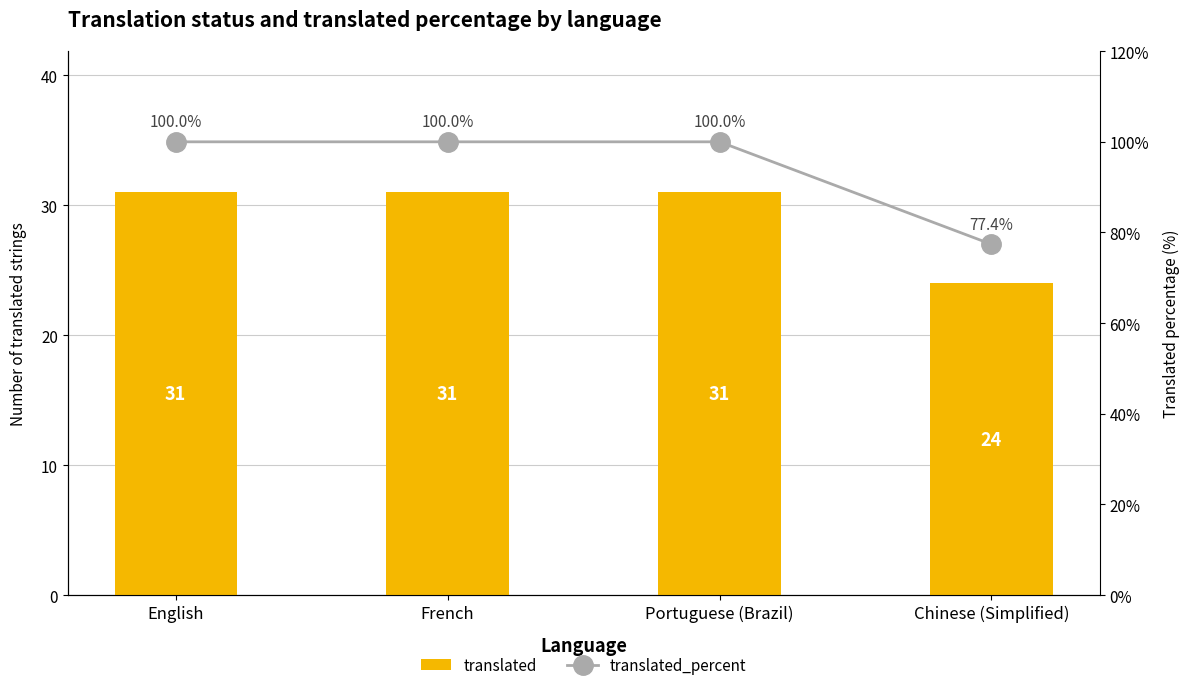

The translated_percent series shows 100.0 at Portuguese (Brazil). True or false?

True